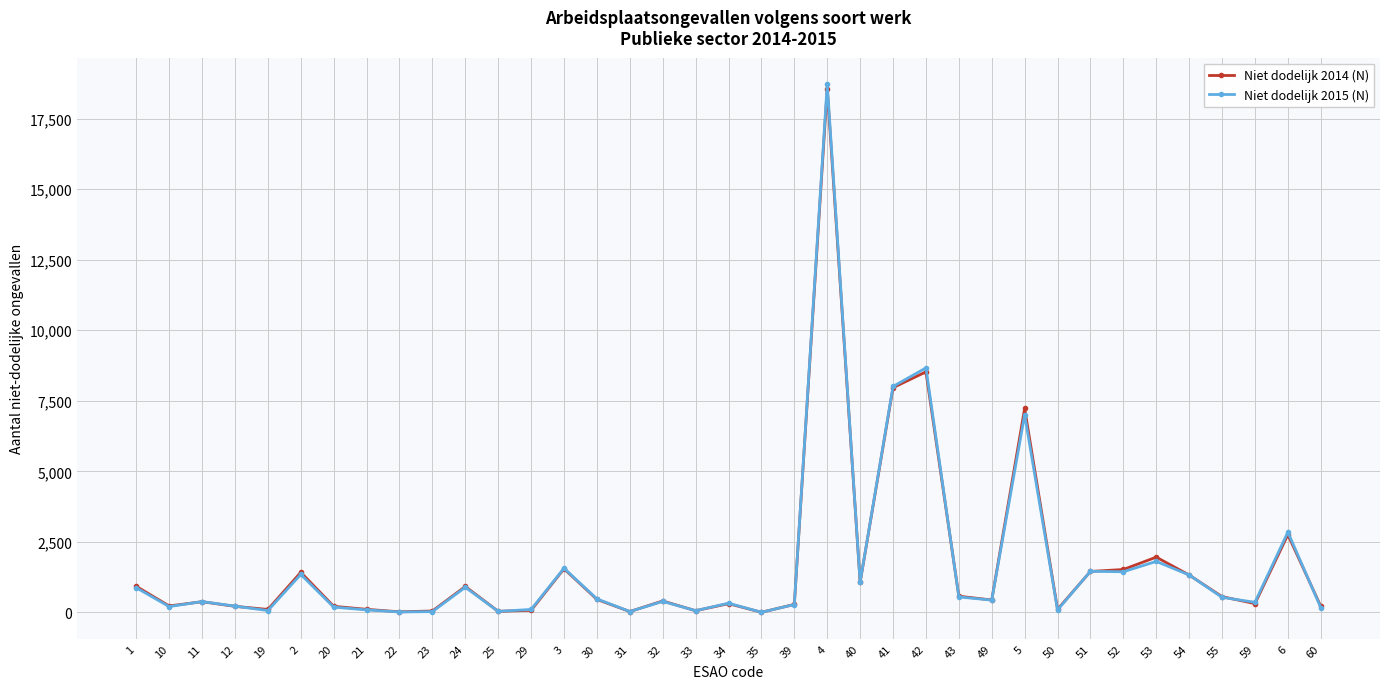

True or false: Niet dodelijk 2014 (N) has more than 1 points higher than both neighbors.

True